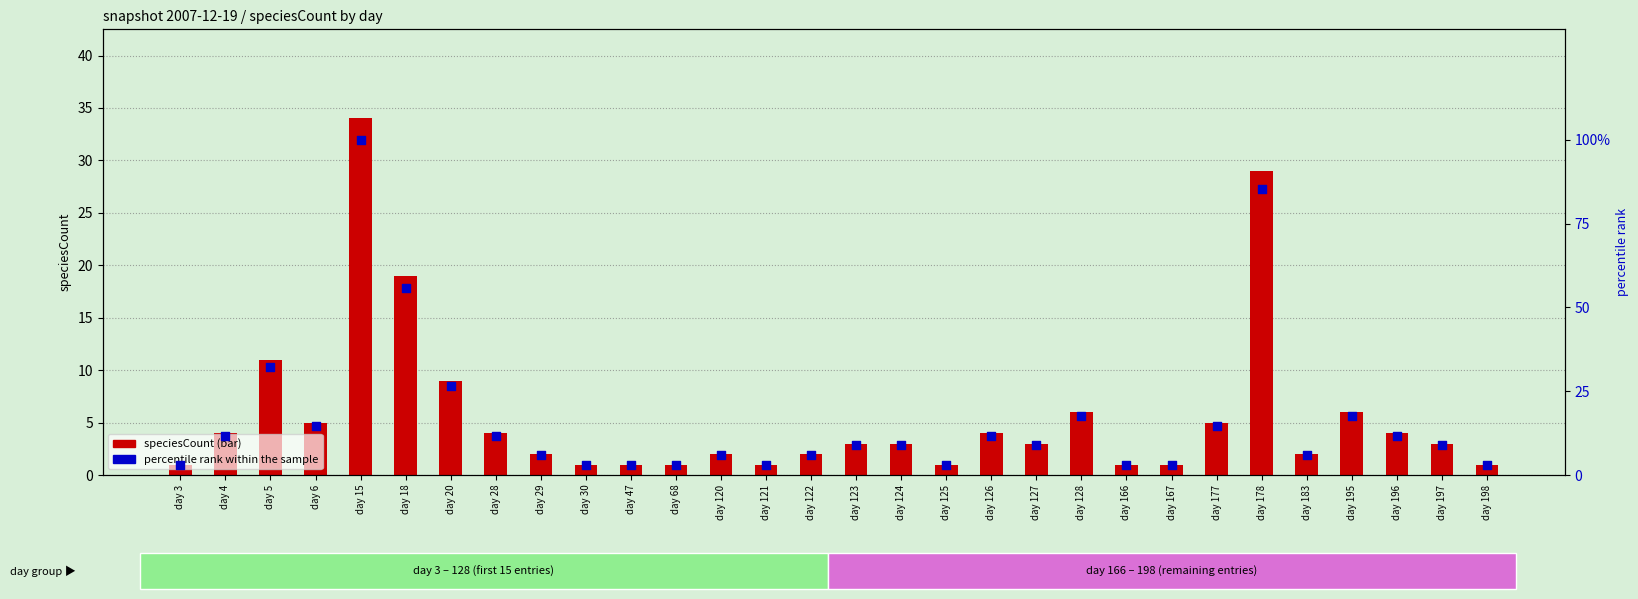

Is the value of speciesCount at day 127 greater than the value of percentile rank within the sample at day 15?

No